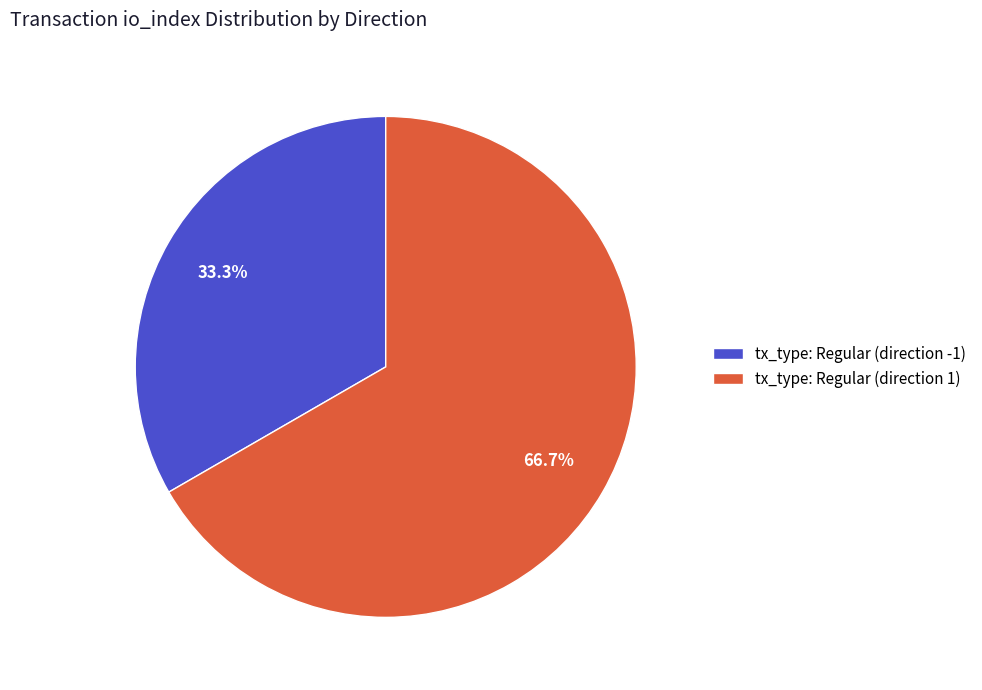

Which category has the biggest portion of the pie?

tx_type: Regular (direction 1)